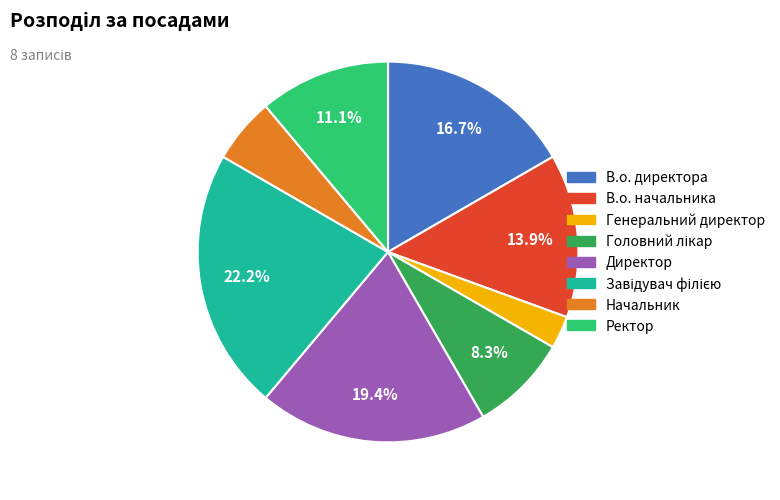

Does В.о. начальника represent more than half of the total?

No